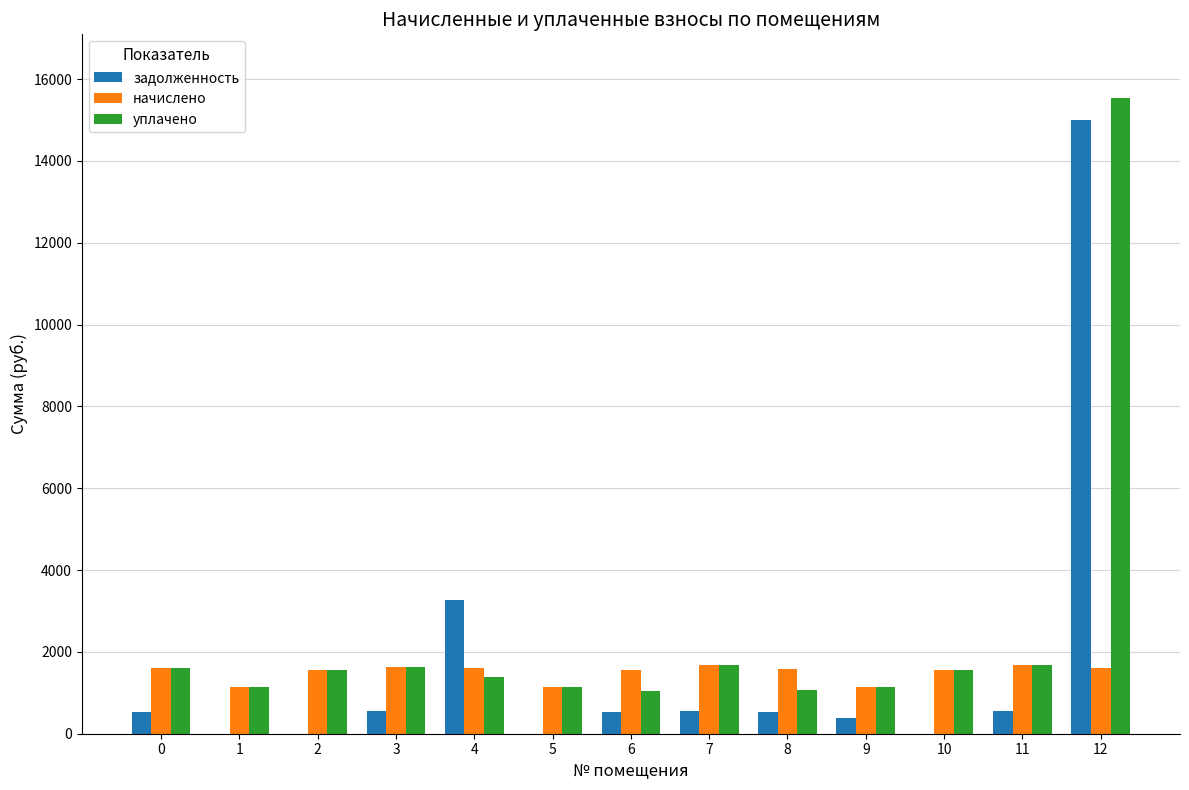

What is the average value of the начислено series?

1501.2